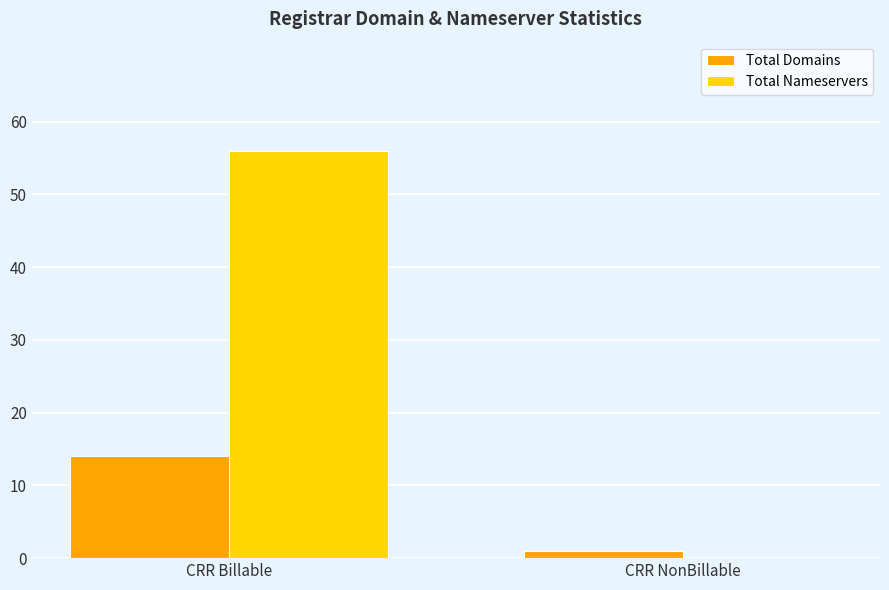

How many groups of bars are there?

2